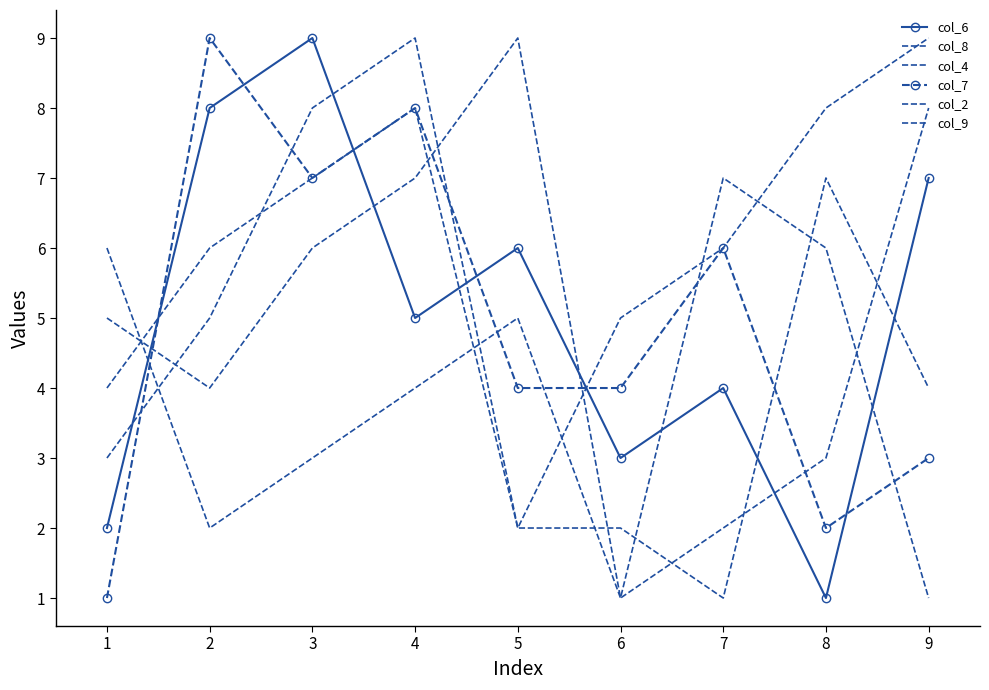

Where does the col_8 series first go above 6?

3